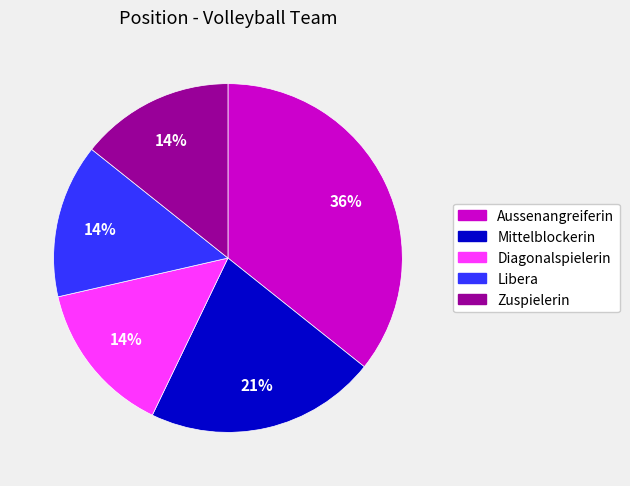

Count the number of slices in the pie.

5